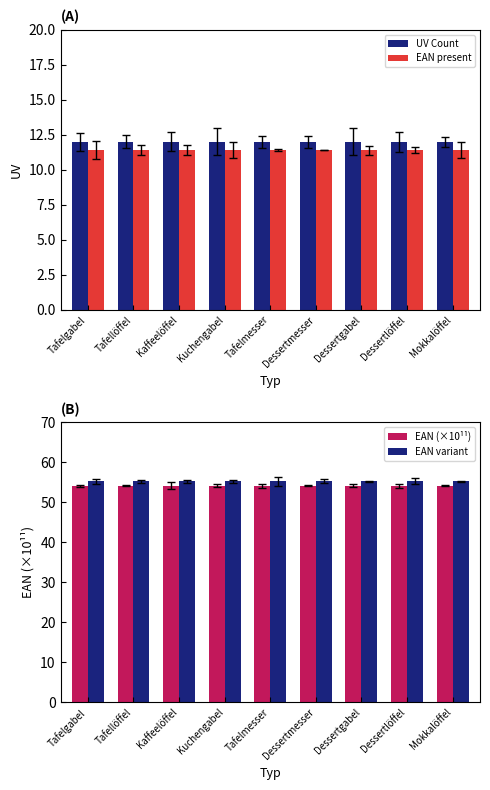

List the labels in order of UV Count value, largest first.

Tafelgabel, Tafellöffel, Kaffeelöffel, Kuchengabel, Tafelmesser, Dessertmesser, Dessertgabel, Dessertlöffel, Mokkalöffel